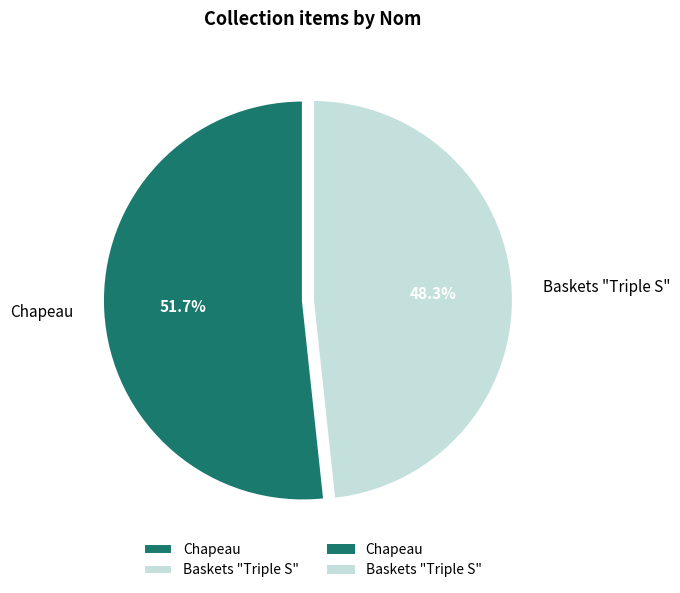

Is it true that Chapeau is 42% of the pie?

False